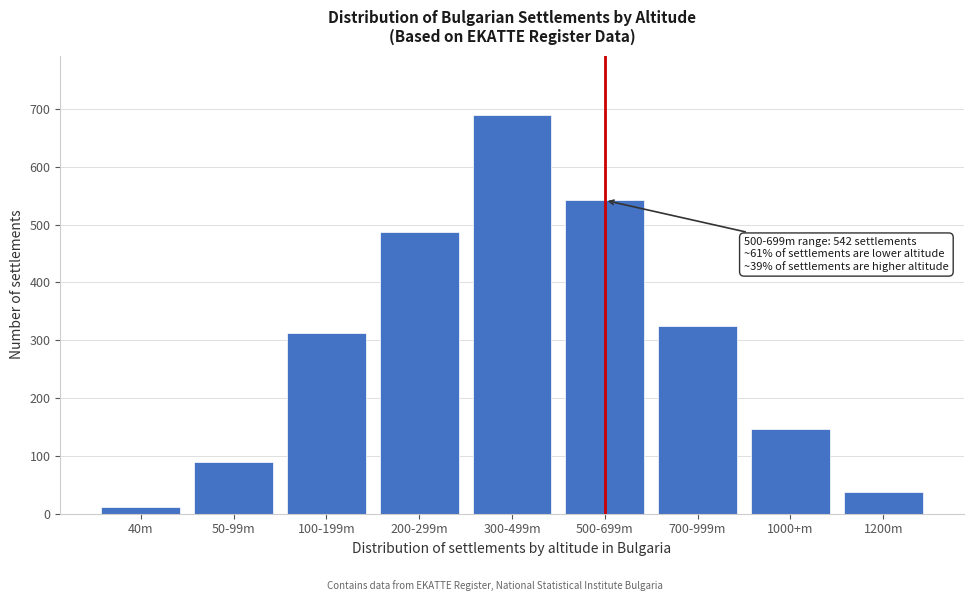

Reading right to left, what are all the values shown in this chart?

1200m=38	1000+m=147	700-999m=324	500-699m=542	300-499m=689	200-299m=487	100-199m=312	50-99m=89	40m=12